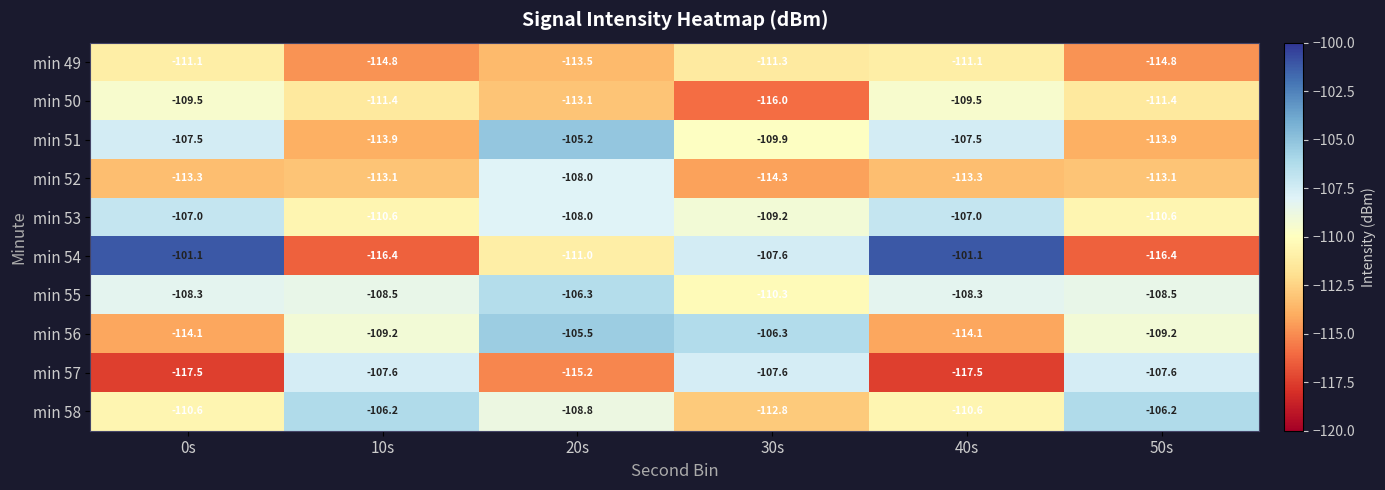

What is the total value across all series at 40s?

-1100.0